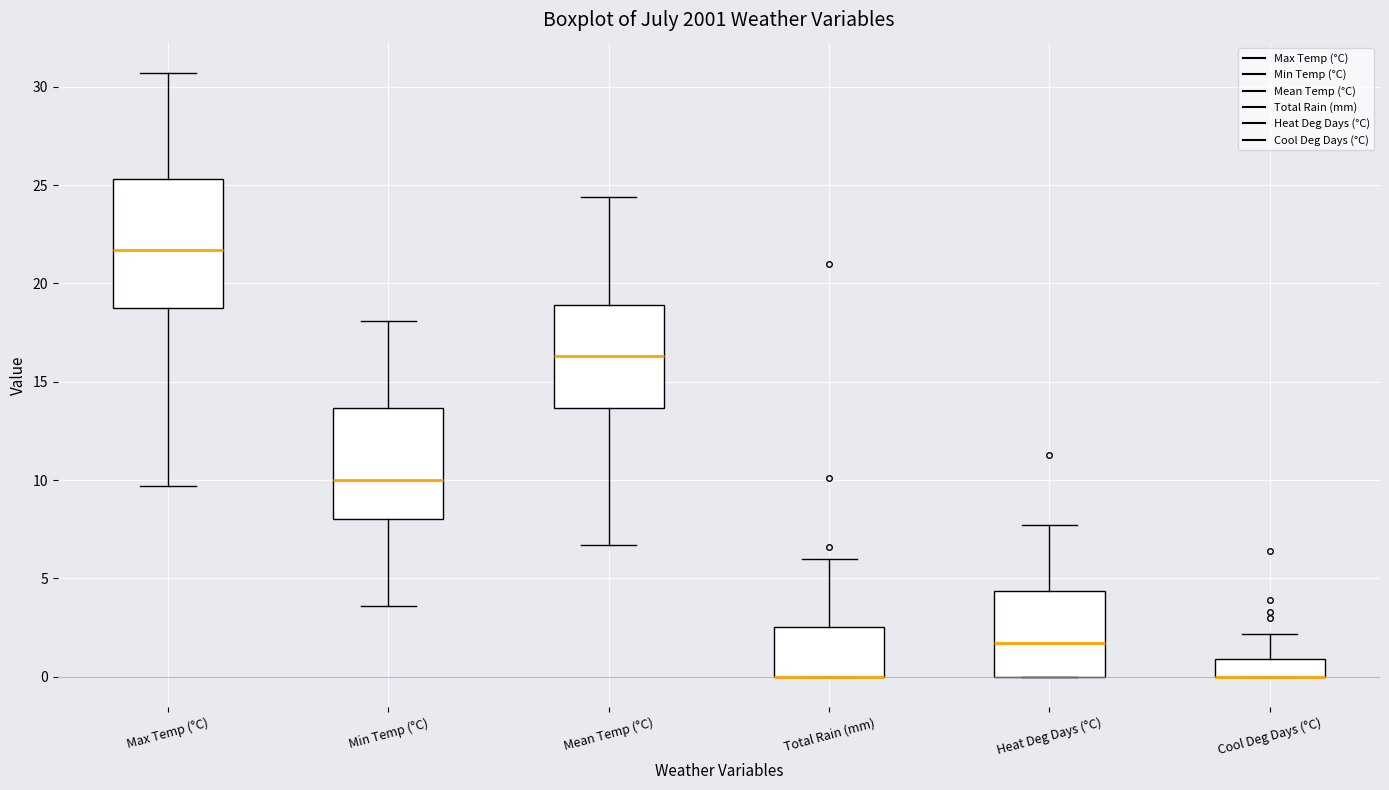

Reading left to right, transcribe this box plot: for each box, give where its median line is, the range the box spans, and where its two whiskers end, as read against the y-axis. The values are not printed on the chart, so give them approximately, as read against the axis.

Max Temp (°C): median 21.5, box 19.0 to 25.5, whiskers 9.5 to 30.5
Min Temp (°C): median 10.0, box 8.0 to 13.5, whiskers 3.5 to 18.0
Mean Temp (°C): median 16.5, box 13.5 to 19.0, whiskers 6.5 to 24.5
Total Rain (mm): median 0.0 (drawn on the box's lower edge), box 0.0 to 2.5, whiskers 0.0 to 6.0
Heat Deg Days (°C): median 1.5, box 0.0 to 4.5, whiskers 0.0 to 7.5
Cool Deg Days (°C): median 0.0 (drawn on the box's lower edge), box 0.0 to 1.0, whiskers 0.0 to 2.0